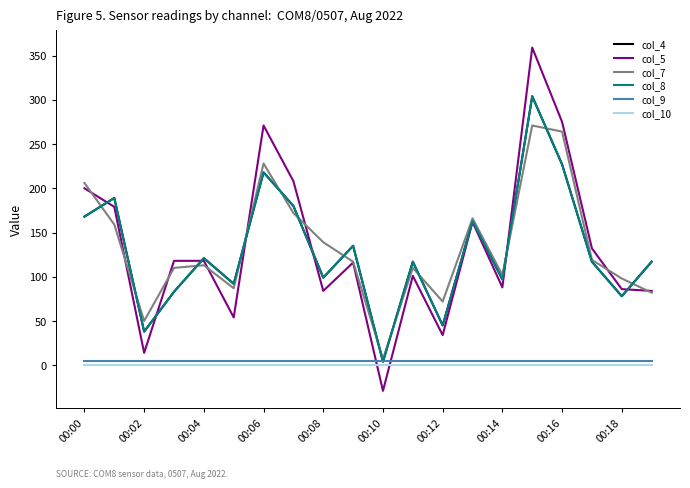

What is the label of the 10th point from the right?

00:10